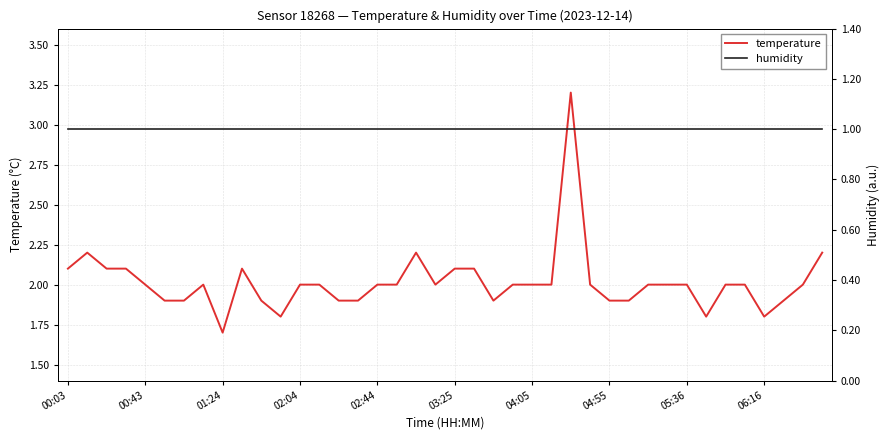

What is the lowest value of the temperature series?

1.7